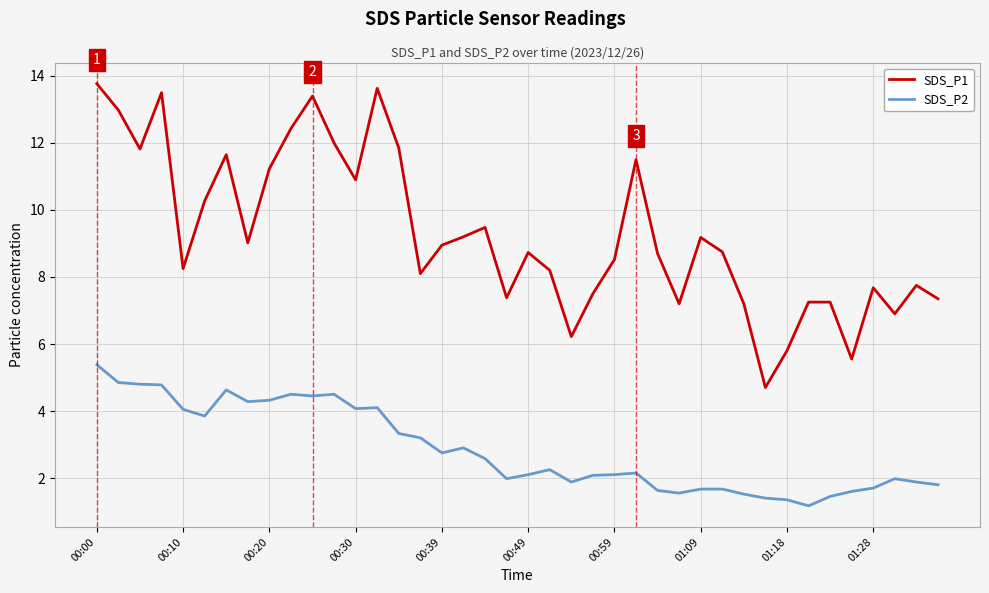

What is the smallest value displayed?

1.2